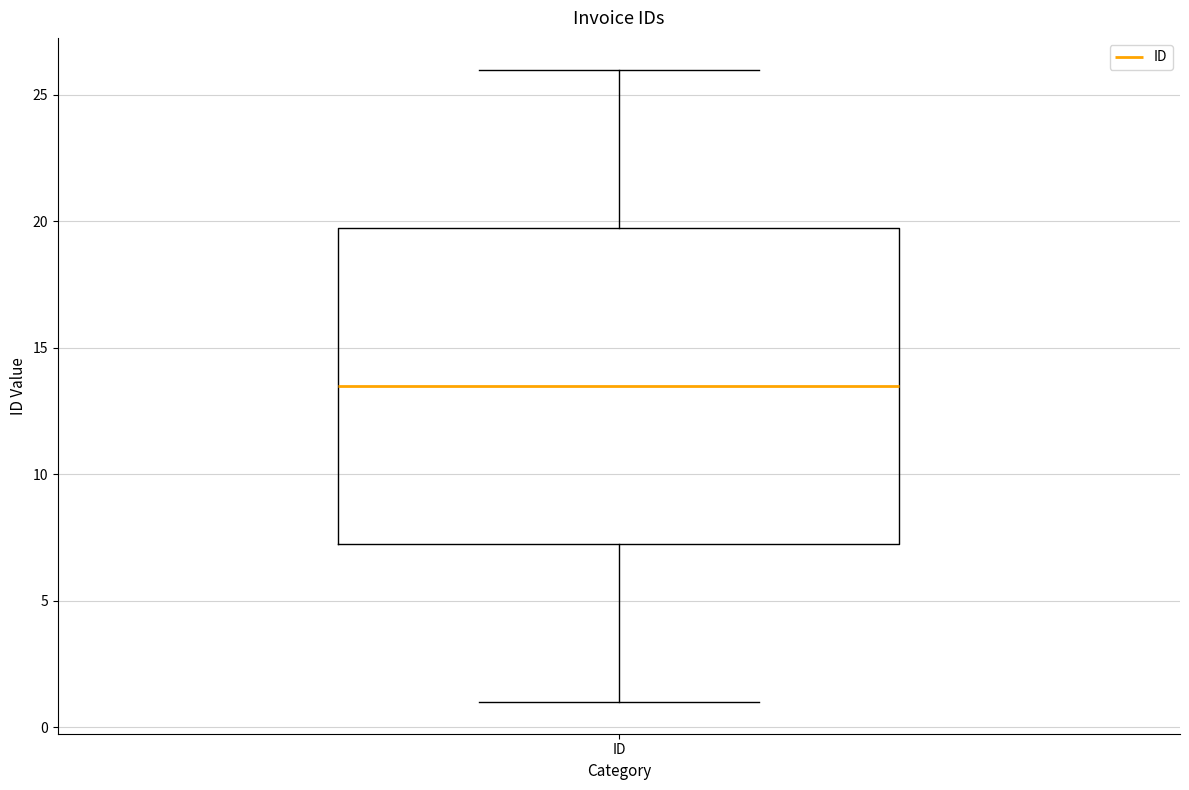

Where does the median line of the box for ID sit on the y-axis? The values are not printed on the chart, so give them approximately, as read against the axis.

13.5